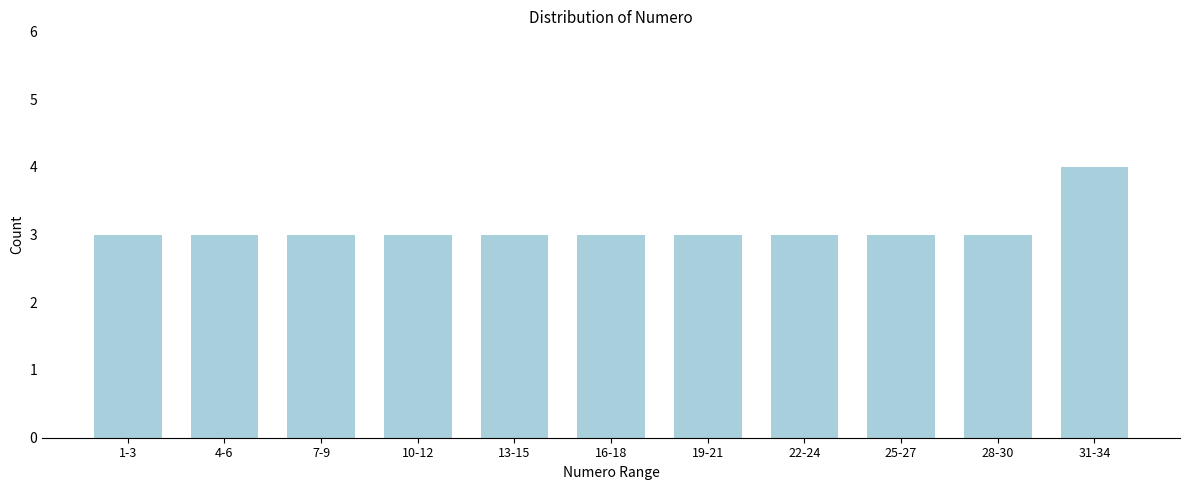

Reading right to left, extract all data points from this chart.

31-34=4	28-30=3	25-27=3	22-24=3	19-21=3	16-18=3	13-15=3	10-12=3	7-9=3	4-6=3	1-3=3